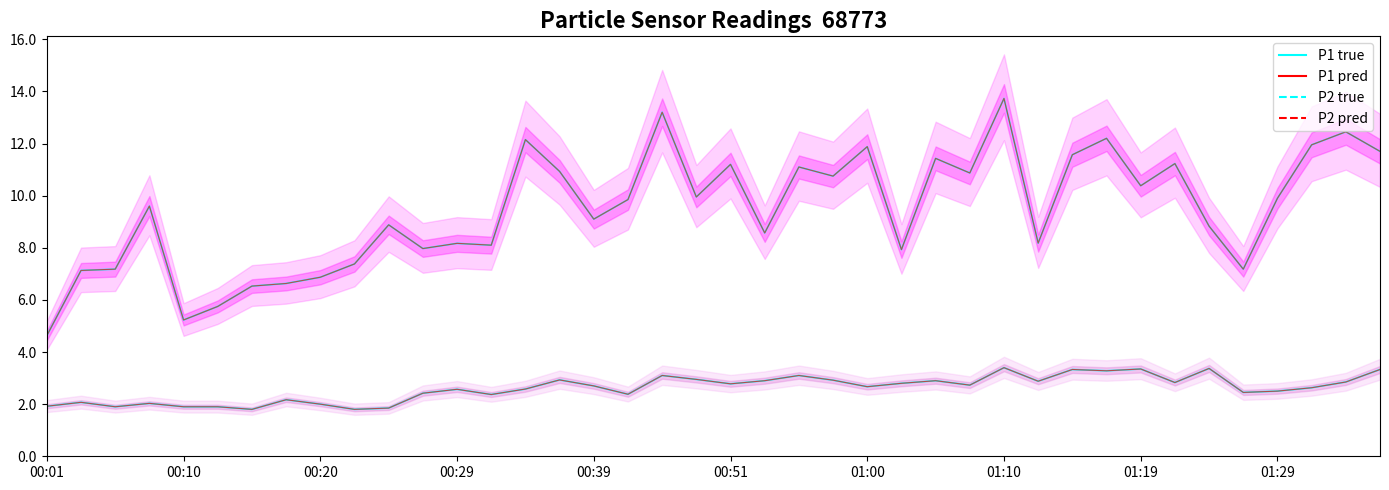

True or false: P2 pred and P1 pred cross at least once.

False